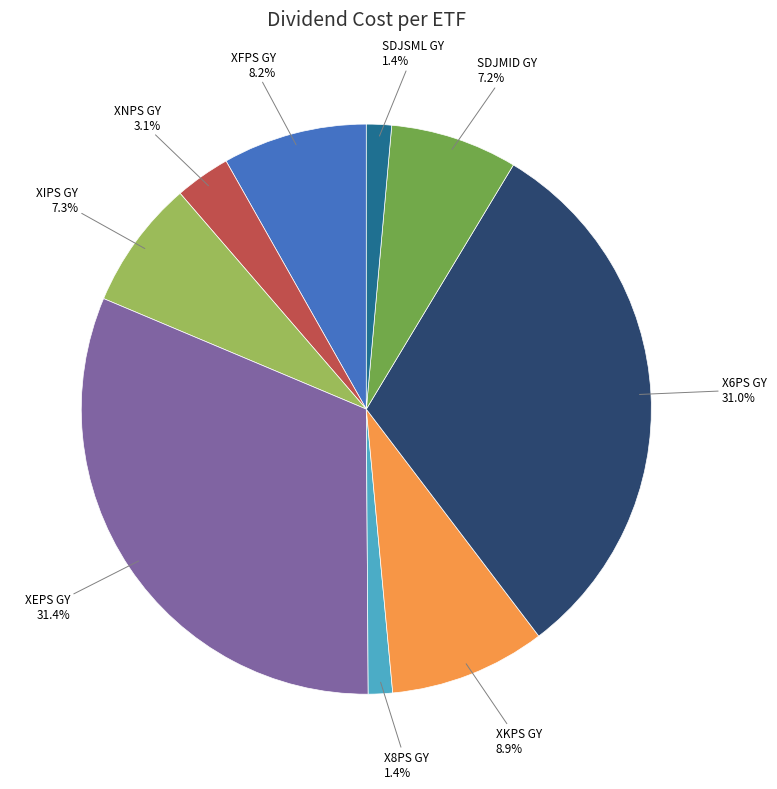

The XNPS GY slice represents 3% of the pie. True or false?

True